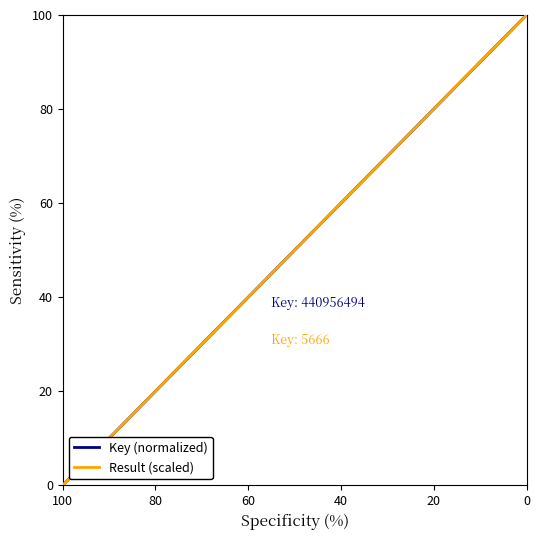

What is the difference between the maximum and minimum values in the Key (normalized) series?

100